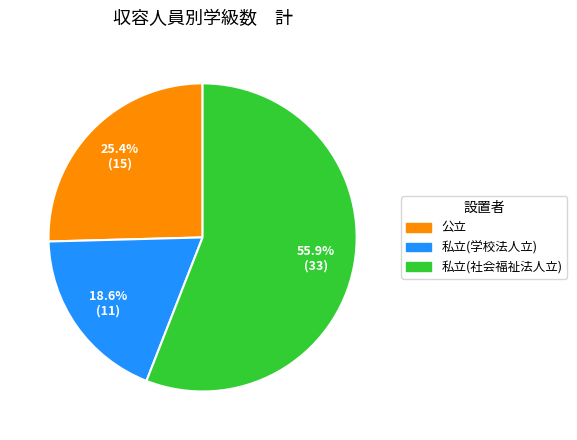

Is it true that 私立(学校法人立) is 34% of the pie?

False